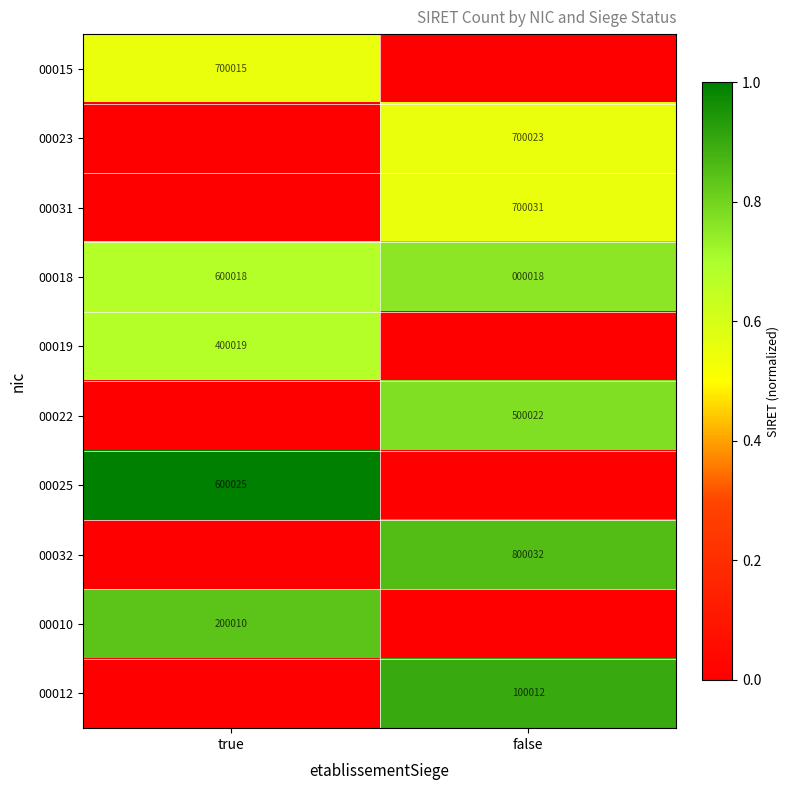

What is the maximum value for 00018?

600018